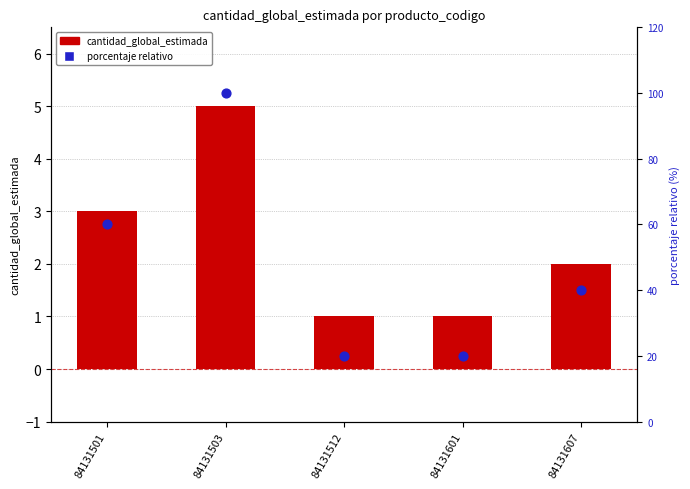

Is the value of porcentaje relativo at 84131607 greater than the value of cantidad_global_estimada at 84131501?

Yes